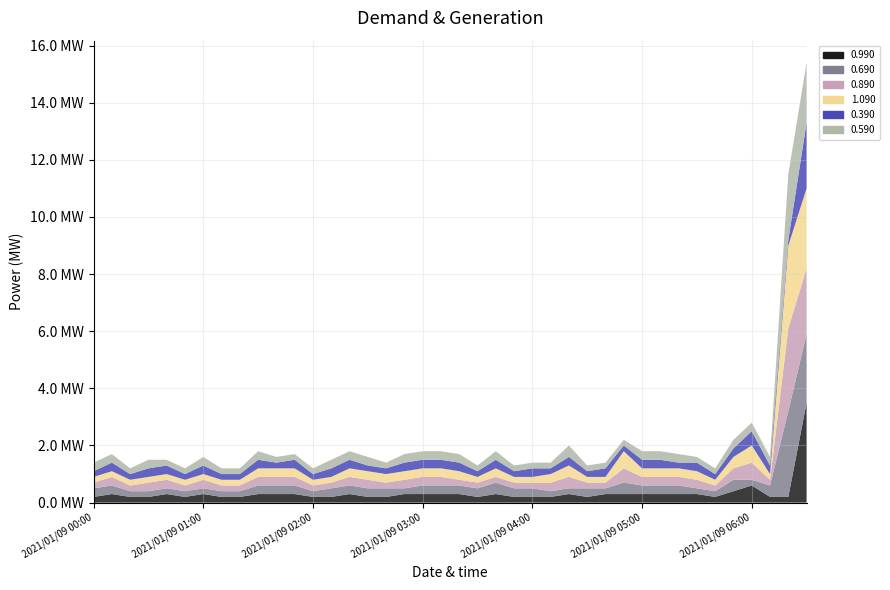

Reading left to right, what are all the values shown in this chart?

0.990: 2021/01/09 00:00=0.2	2021/01/09 00:10=0.3	2021/01/09 00:20=0.2	2021/01/09 00:30=0.2	2021/01/09 00:40=0.3	2021/01/09 00:50=0.2	2021/01/09 01:00=0.3	2021/01/09 01:10=0.2	2021/01/09 01:20=0.2	2021/01/09 01:30=0.3	2021/01/09 01:40=0.3	2021/01/09 01:50=0.3	2021/01/09 02:00=0.2	2021/01/09 02:10=0.2	2021/01/09 02:20=0.3	2021/01/09 02:30=0.2	2021/01/09 02:40=0.2	2021/01/09 02:50=0.3	2021/01/09 03:00=0.3	2021/01/09 03:10=0.3	2021/01/09 03:20=0.3	2021/01/09 03:30=0.2	2021/01/09 03:40=0.3	2021/01/09 03:50=0.2	2021/01/09 04:00=0.2	2021/01/09 04:10=0.2	2021/01/09 04:20=0.3	2021/01/09 04:30=0.2	2021/01/09 04:40=0.3	2021/01/09 04:50=0.3	2021/01/09 05:00=0.3	2021/01/09 05:10=0.3	2021/01/09 05:20=0.3	2021/01/09 05:30=0.3	2021/01/09 05:40=0.2	2021/01/09 05:50=0.4	2021/01/09 06:00=0.6	2021/01/09 06:10=0.2	2021/01/09 06:20=0.2	2021/01/09 06:30=3.5
0.690: 2021/01/09 00:00=0.3	2021/01/09 00:10=0.3	2021/01/09 00:20=0.2	2021/01/09 00:30=0.2	2021/01/09 00:40=0.2	2021/01/09 00:50=0.2	2021/01/09 01:00=0.2	2021/01/09 01:10=0.2	2021/01/09 01:20=0.2	2021/01/09 01:30=0.3	2021/01/09 01:40=0.3	2021/01/09 01:50=0.3	2021/01/09 02:00=0.2	2021/01/09 02:10=0.3	2021/01/09 02:20=0.3	2021/01/09 02:30=0.3	2021/01/09 02:40=0.3	2021/01/09 02:50=0.2	2021/01/09 03:00=0.3	2021/01/09 03:10=0.3	2021/01/09 03:20=0.3	2021/01/09 03:30=0.3	2021/01/09 03:40=0.4	2021/01/09 03:50=0.3	2021/01/09 04:00=0.3	2021/01/09 04:10=0.2	2021/01/09 04:20=0.2	2021/01/09 04:30=0.3	2021/01/09 04:40=0.2	2021/01/09 04:50=0.4	2021/01/09 05:00=0.3	2021/01/09 05:10=0.3	2021/01/09 05:20=0.3	2021/01/09 05:30=0.2	2021/01/09 05:40=0.2	2021/01/09 05:50=0.4	2021/01/09 06:00=0.2	2021/01/09 06:10=0.4	2021/01/09 06:20=3.0	2021/01/09 06:30=2.4
0.890: 2021/01/09 00:00=0.2	2021/01/09 00:10=0.3	2021/01/09 00:20=0.2	2021/01/09 00:30=0.3	2021/01/09 00:40=0.3	2021/01/09 00:50=0.2	2021/01/09 01:00=0.3	2021/01/09 01:10=0.2	2021/01/09 01:20=0.2	2021/01/09 01:30=0.3	2021/01/09 01:40=0.3	2021/01/09 01:50=0.3	2021/01/09 02:00=0.2	2021/01/09 02:10=0.2	2021/01/09 02:20=0.3	2021/01/09 02:30=0.3	2021/01/09 02:40=0.2	2021/01/09 02:50=0.3	2021/01/09 03:00=0.3	2021/01/09 03:10=0.3	2021/01/09 03:20=0.2	2021/01/09 03:30=0.2	2021/01/09 03:40=0.2	2021/01/09 03:50=0.2	2021/01/09 04:00=0.2	2021/01/09 04:10=0.3	2021/01/09 04:20=0.4	2021/01/09 04:30=0.2	2021/01/09 04:40=0.2	2021/01/09 04:50=0.5	2021/01/09 05:00=0.3	2021/01/09 05:10=0.3	2021/01/09 05:20=0.3	2021/01/09 05:30=0.3	2021/01/09 05:40=0.2	2021/01/09 05:50=0.4	2021/01/09 06:00=0.6	2021/01/09 06:10=0.2	2021/01/09 06:20=2.9	2021/01/09 06:30=2.3
1.090: 2021/01/09 00:00=0.2	2021/01/09 00:10=0.2	2021/01/09 00:20=0.2	2021/01/09 00:30=0.2	2021/01/09 00:40=0.2	2021/01/09 00:50=0.2	2021/01/09 01:00=0.2	2021/01/09 01:10=0.2	2021/01/09 01:20=0.2	2021/01/09 01:30=0.3	2021/01/09 01:40=0.3	2021/01/09 01:50=0.3	2021/01/09 02:00=0.2	2021/01/09 02:10=0.2	2021/01/09 02:20=0.3	2021/01/09 02:30=0.3	2021/01/09 02:40=0.3	2021/01/09 02:50=0.3	2021/01/09 03:00=0.3	2021/01/09 03:10=0.3	2021/01/09 03:20=0.3	2021/01/09 03:30=0.2	2021/01/09 03:40=0.3	2021/01/09 03:50=0.2	2021/01/09 04:00=0.2	2021/01/09 04:10=0.3	2021/01/09 04:20=0.4	2021/01/09 04:30=0.2	2021/01/09 04:40=0.2	2021/01/09 04:50=0.6	2021/01/09 05:00=0.3	2021/01/09 05:10=0.3	2021/01/09 05:20=0.3	2021/01/09 05:30=0.3	2021/01/09 05:40=0.2	2021/01/09 05:50=0.4	2021/01/09 06:00=0.6	2021/01/09 06:10=0.2	2021/01/09 06:20=2.9	2021/01/09 06:30=2.8
0.390: 2021/01/09 00:00=0.2	2021/01/09 00:10=0.3	2021/01/09 00:20=0.2	2021/01/09 00:30=0.3	2021/01/09 00:40=0.3	2021/01/09 00:50=0.2	2021/01/09 01:00=0.3	2021/01/09 01:10=0.2	2021/01/09 01:20=0.2	2021/01/09 01:30=0.3	2021/01/09 01:40=0.2	2021/01/09 01:50=0.3	2021/01/09 02:00=0.2	2021/01/09 02:10=0.3	2021/01/09 02:20=0.3	2021/01/09 02:30=0.2	2021/01/09 02:40=0.2	2021/01/09 02:50=0.3	2021/01/09 03:00=0.3	2021/01/09 03:10=0.3	2021/01/09 03:20=0.3	2021/01/09 03:30=0.2	2021/01/09 03:40=0.3	2021/01/09 03:50=0.2	2021/01/09 04:00=0.3	2021/01/09 04:10=0.2	2021/01/09 04:20=0.3	2021/01/09 04:30=0.2	2021/01/09 04:40=0.3	2021/01/09 04:50=0.2	2021/01/09 05:00=0.3	2021/01/09 05:10=0.3	2021/01/09 05:20=0.2	2021/01/09 05:30=0.3	2021/01/09 05:40=0.2	2021/01/09 05:50=0.3	2021/01/09 06:00=0.5	2021/01/09 06:10=0.3	2021/01/09 06:20=0.2	2021/01/09 06:30=2.3
0.590: 2021/01/09 00:00=0.3	2021/01/09 00:10=0.3	2021/01/09 00:20=0.2	2021/01/09 00:30=0.3	2021/01/09 00:40=0.2	2021/01/09 00:50=0.2	2021/01/09 01:00=0.3	2021/01/09 01:10=0.2	2021/01/09 01:20=0.2	2021/01/09 01:30=0.3	2021/01/09 01:40=0.2	2021/01/09 01:50=0.2	2021/01/09 02:00=0.2	2021/01/09 02:10=0.3	2021/01/09 02:20=0.3	2021/01/09 02:30=0.3	2021/01/09 02:40=0.2	2021/01/09 02:50=0.3	2021/01/09 03:00=0.3	2021/01/09 03:10=0.3	2021/01/09 03:20=0.3	2021/01/09 03:30=0.2	2021/01/09 03:40=0.3	2021/01/09 03:50=0.2	2021/01/09 04:00=0.2	2021/01/09 04:10=0.2	2021/01/09 04:20=0.4	2021/01/09 04:30=0.2	2021/01/09 04:40=0.2	2021/01/09 04:50=0.2	2021/01/09 05:00=0.3	2021/01/09 05:10=0.3	2021/01/09 05:20=0.3	2021/01/09 05:30=0.2	2021/01/09 05:40=0.2	2021/01/09 05:50=0.3	2021/01/09 06:00=0.3	2021/01/09 06:10=0.3	2021/01/09 06:20=2.3	2021/01/09 06:30=2.1